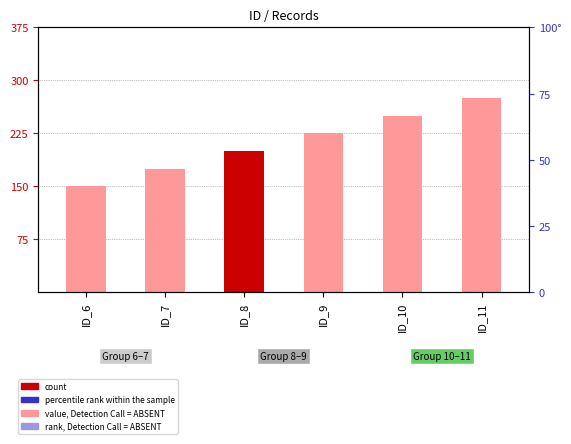

Is the value of rank, Detection Call = ABSENT at ID_10 greater than the value of value, Detection Call = ABSENT at ID_6?

Yes